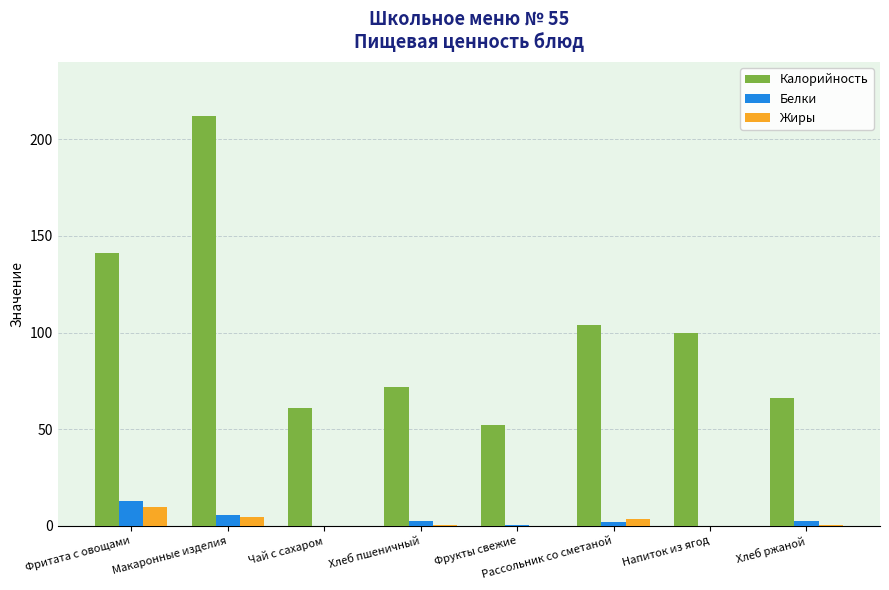

What is the greatest value displayed?

212.0